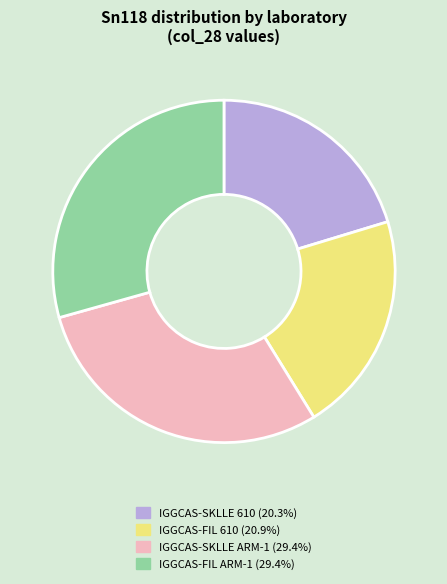

Is there a majority slice in this chart?

No